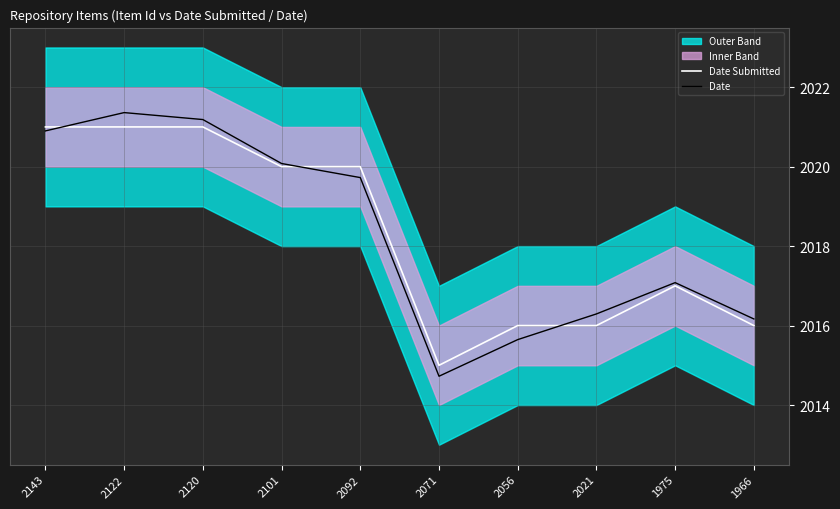

Rank the series by their maximum value, from highest to lowest.

Date, Date Submitted